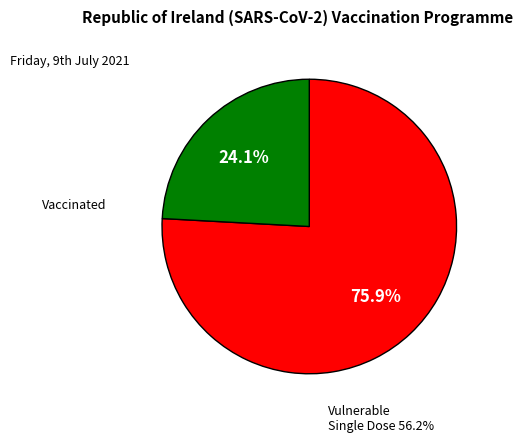

What is the largest slice in the pie chart?

Vulnerable Single Dose 56.2%